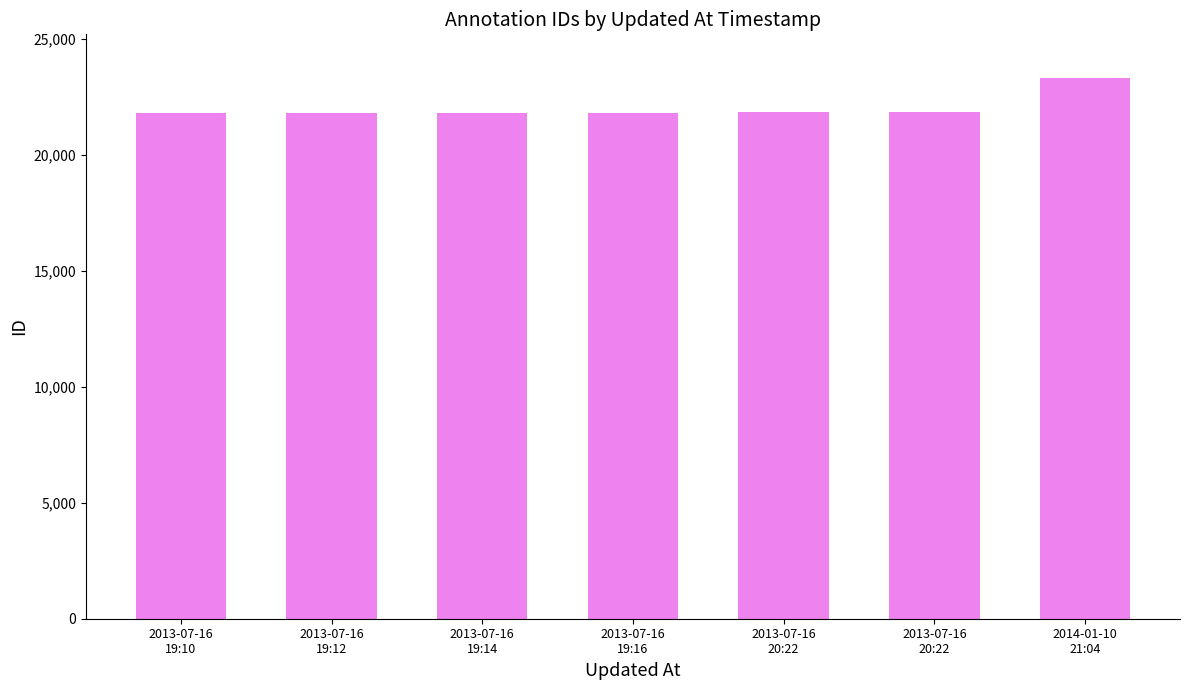

List the labels in order of value, smallest first.

2013-07-16
19:10, 2013-07-16
19:12, 2013-07-16
19:14, 2013-07-16
19:16, 2013-07-16
20:22, 2013-07-16
20:22, 2014-01-10
21:04